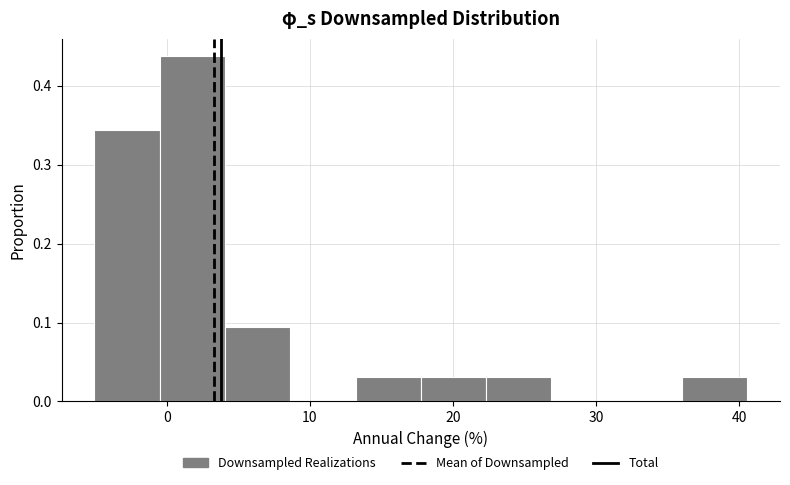

Over which range of the x-axis is the bar tallest?

-1 to 4